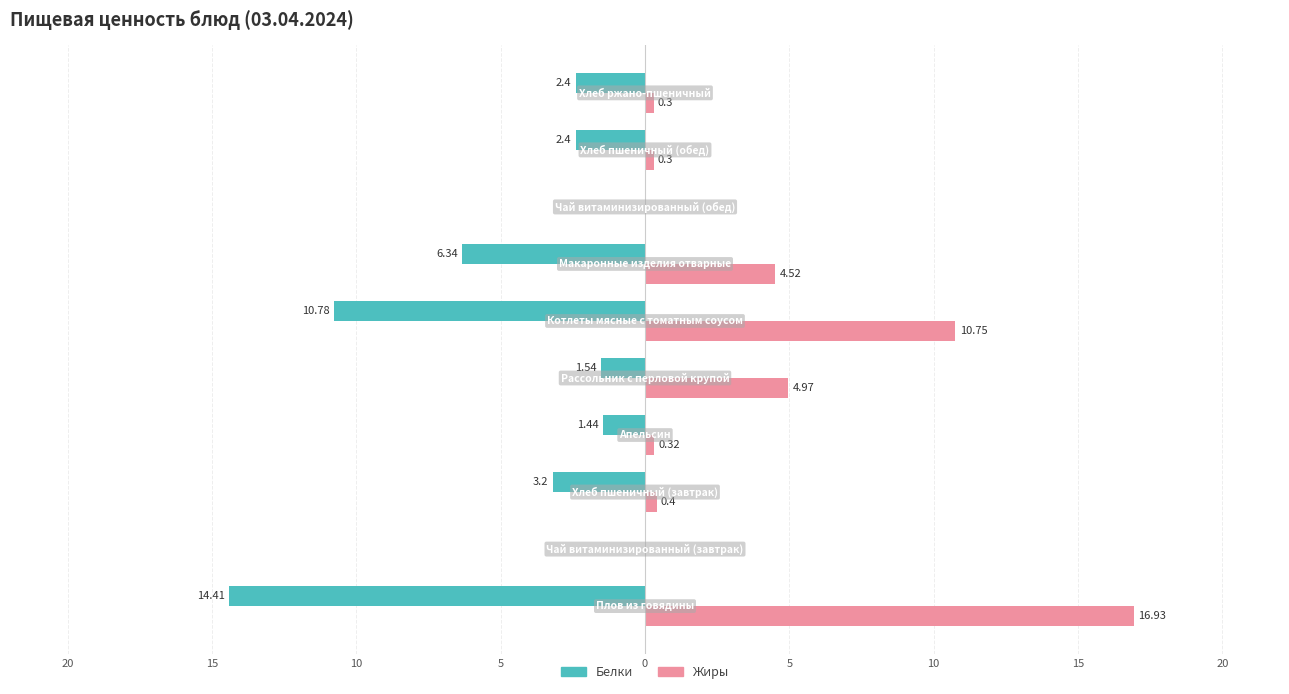

What are all the series names shown in the legend?

Белки, Жиры